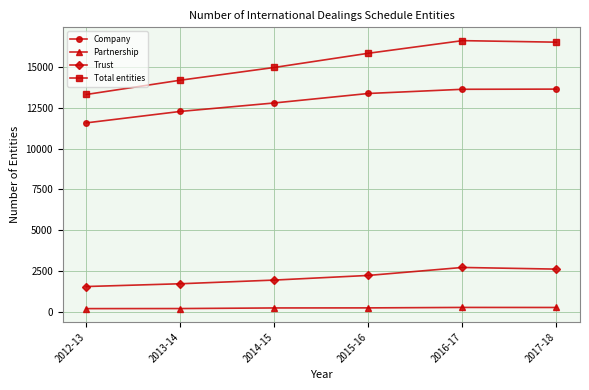

The Company series shows 19902 at 2013-14. True or false?

False